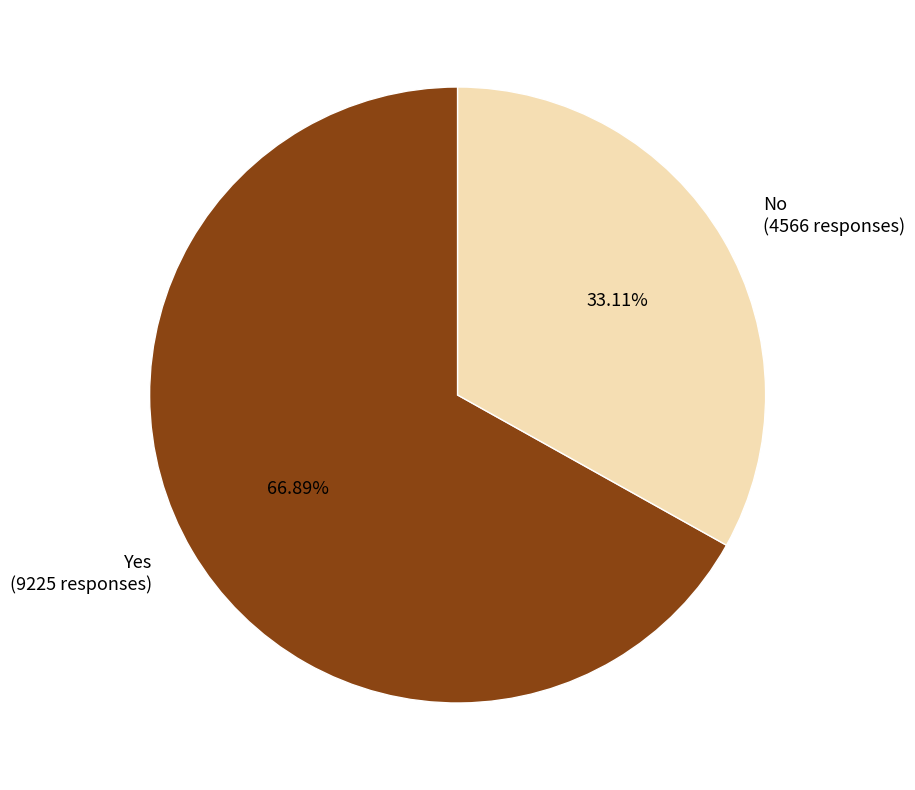

What percentage is the No slice, to the nearest percent?

33%